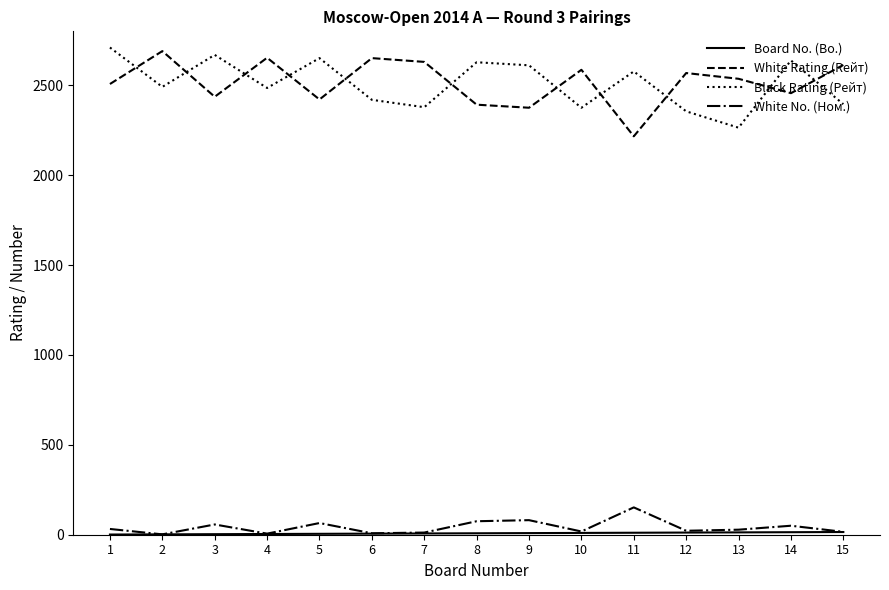

Between which two adjacent categories do White Rating (Rейт) and Black Rating (Рейт) first intersect?

1 and 2